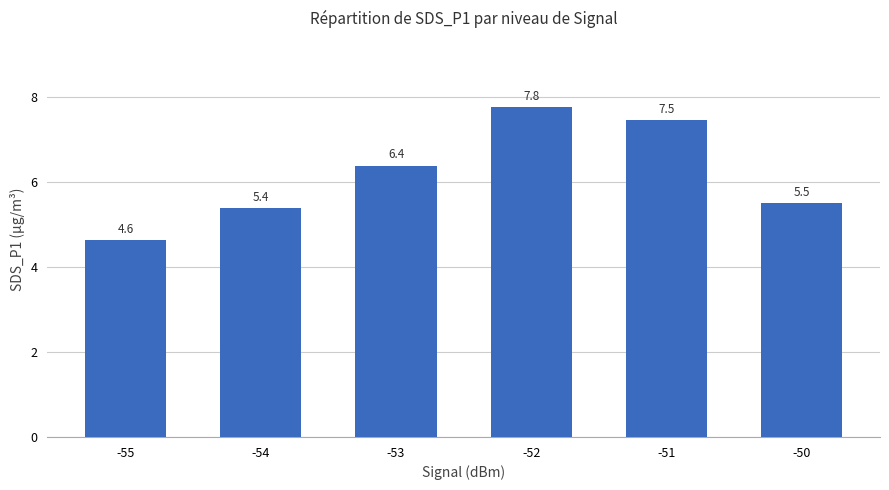

How many values exceed 6?

3